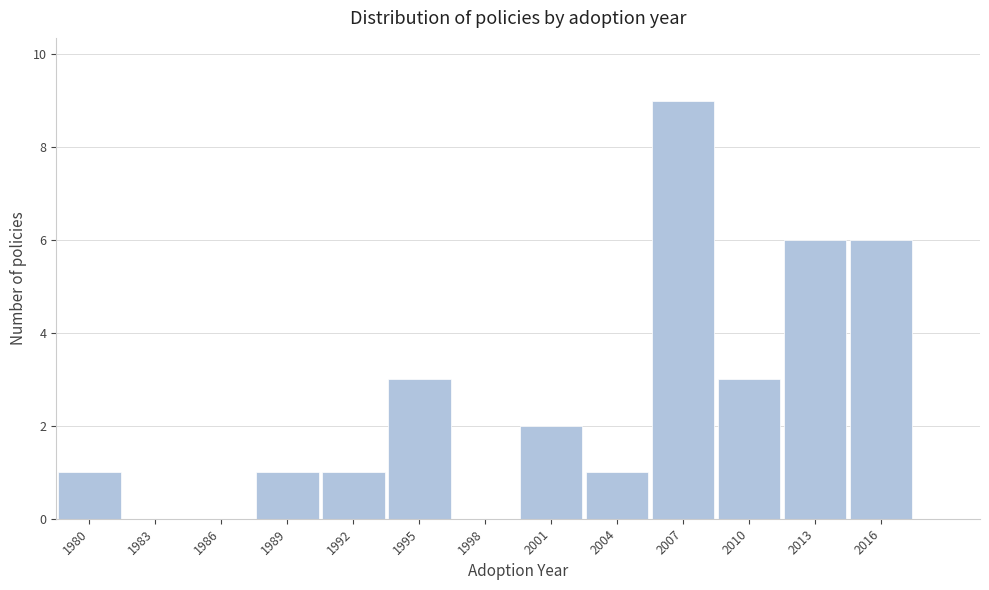

Reading left to right, what are all the values shown in this chart?

1980=1	1983=0	1986=0	1989=1	1992=1	1995=3	1998=0	2001=2	2004=1	2007=9	2010=3	2013=6	2016=6